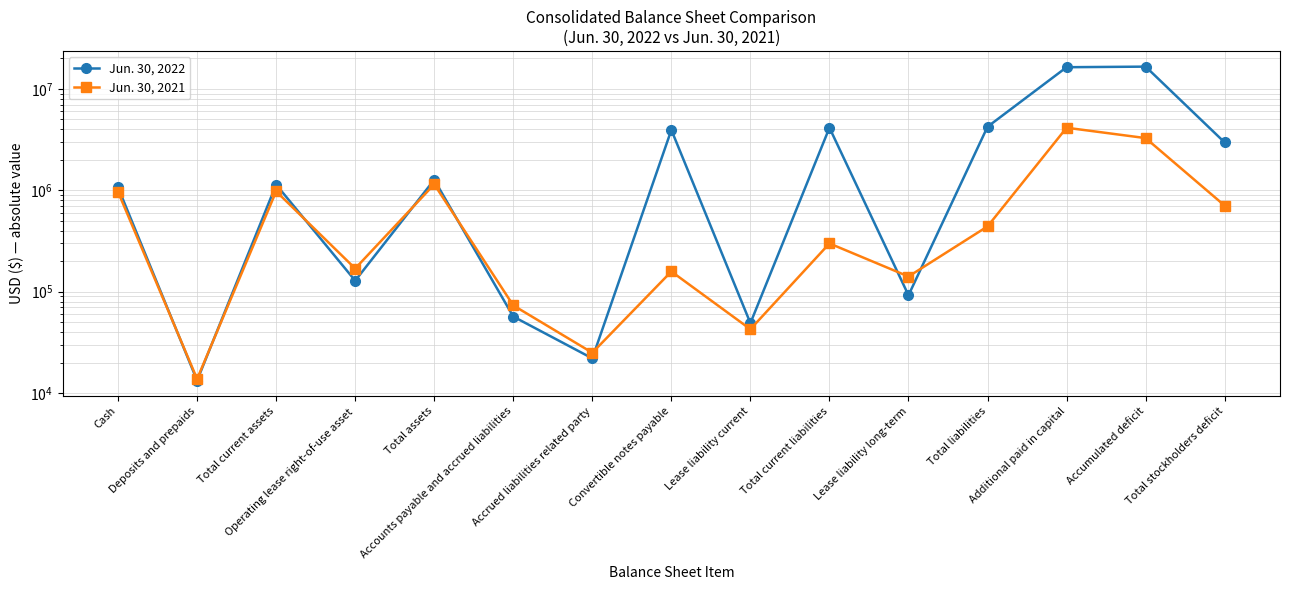

Reading left to right, what are all the values shown in this chart?

Jun. 30, 2022: 1065945	13302	1136925	128342	1269676	56836	22000	3936185	48963	4139184	92197	4231381	16351806	16571505	2961705
Jun. 30, 2021: 962540	13780	976320	169209	1145529	73224	25000	158196	42643	299063	141160	440223	4138191	3270235	705306